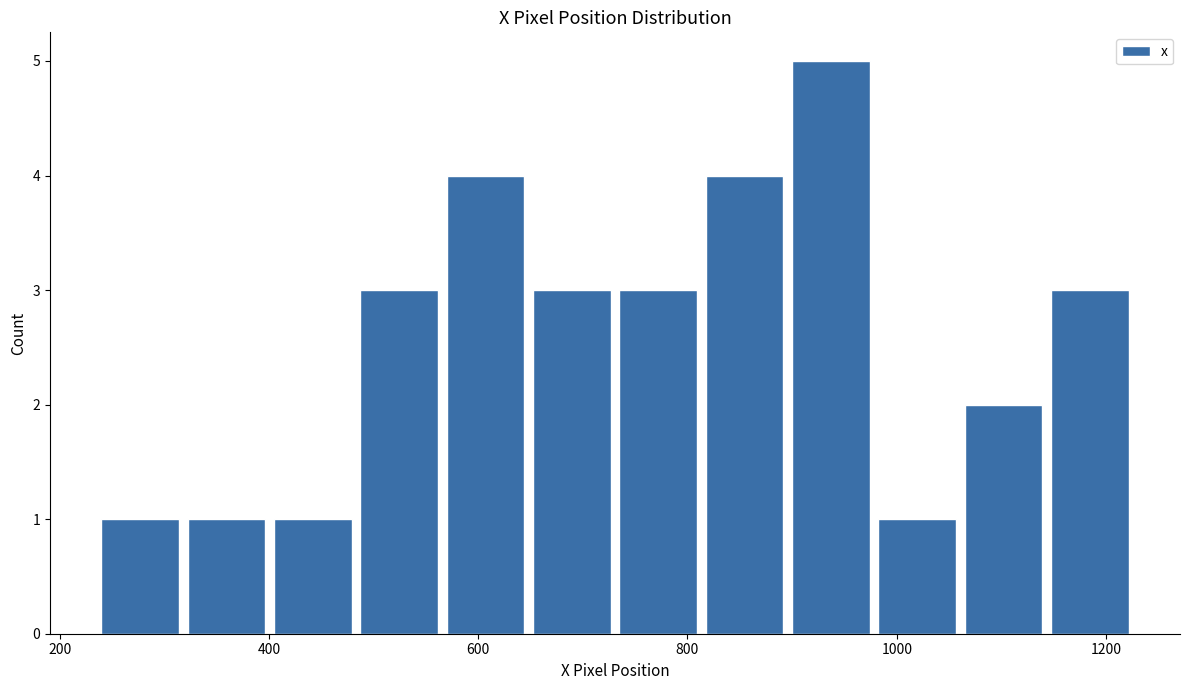

Reading left to right, list every bar in this chart as the range it spans on the x-axis followed by its height. Neither the bar edges nor the heights are printed on the chart, so give them approximately, as read against the axes.

240 to 320: 1
320 to 400: 1
400 to 480: 1
480 to 560: 3
560 to 660: 4
660 to 740: 3
740 to 820: 3
820 to 900: 4
900 to 980: 5
980 to 1060: 1
1060 to 1140: 2
1140 to 1220: 3